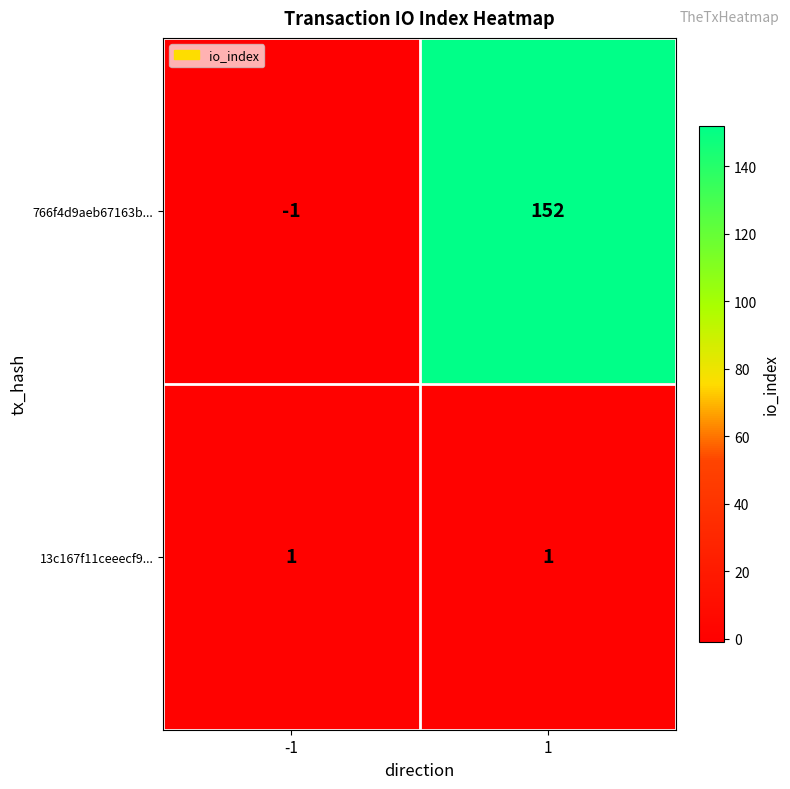

List the series in order of their overall mean, highest first.

766f4d9aeb67163b..., 13c167f11ceeecf9...